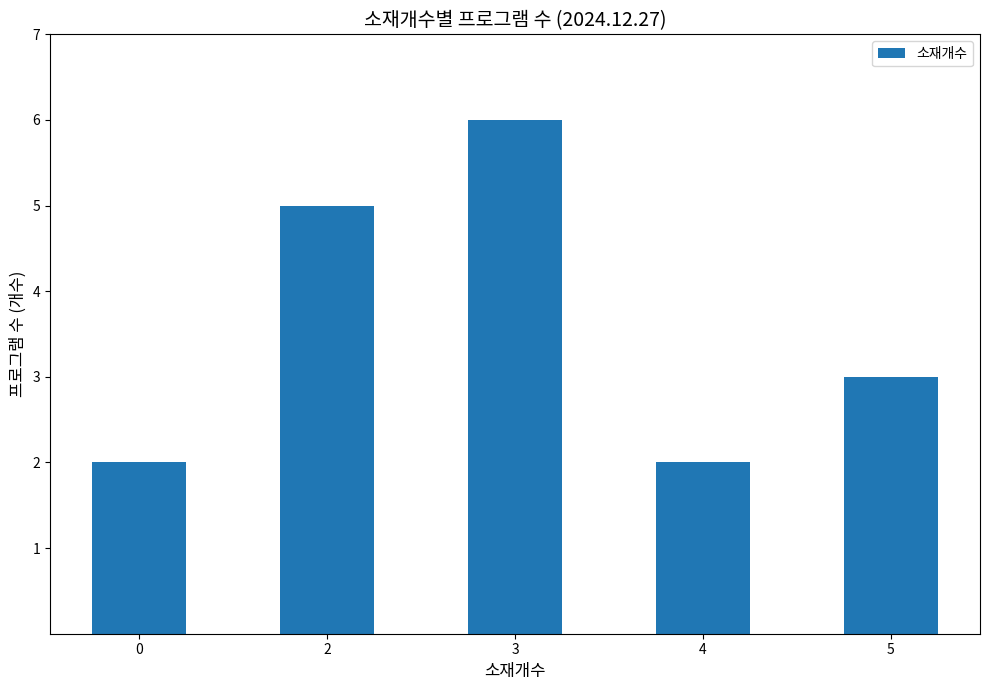

Between 2 and 0, which is larger?

2